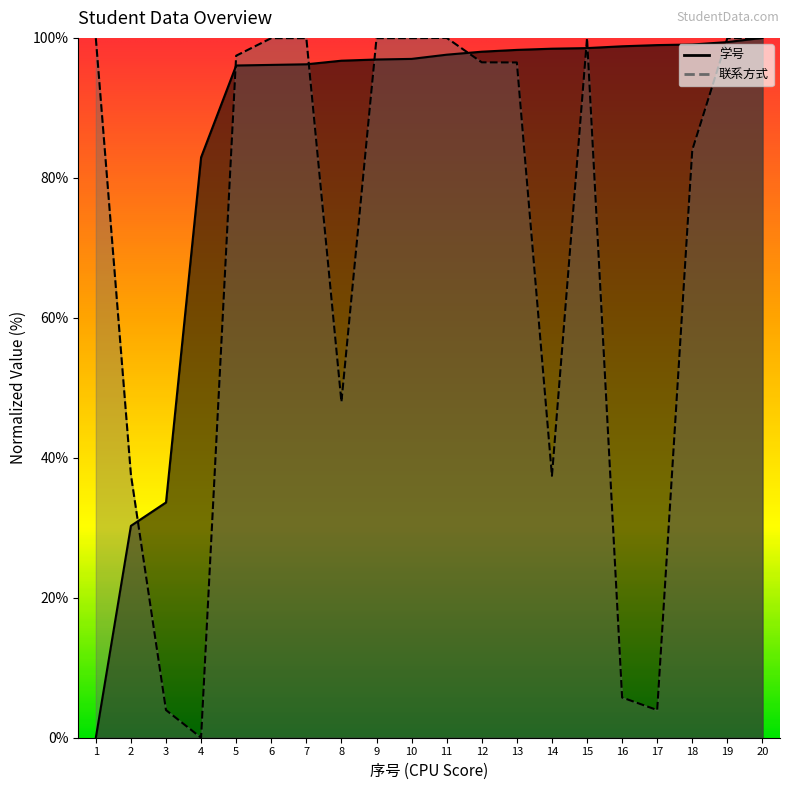

After their last crossing, which series has the higher values: 学号 or 联系方式?

学号